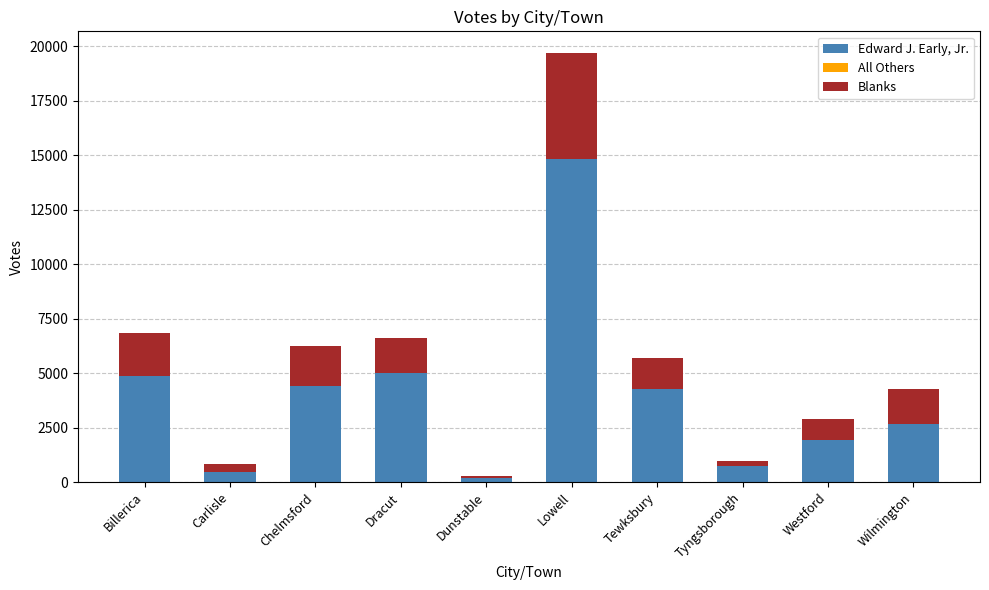

Which category has the highest value in the Edward J. Early, Jr. series?

Lowell